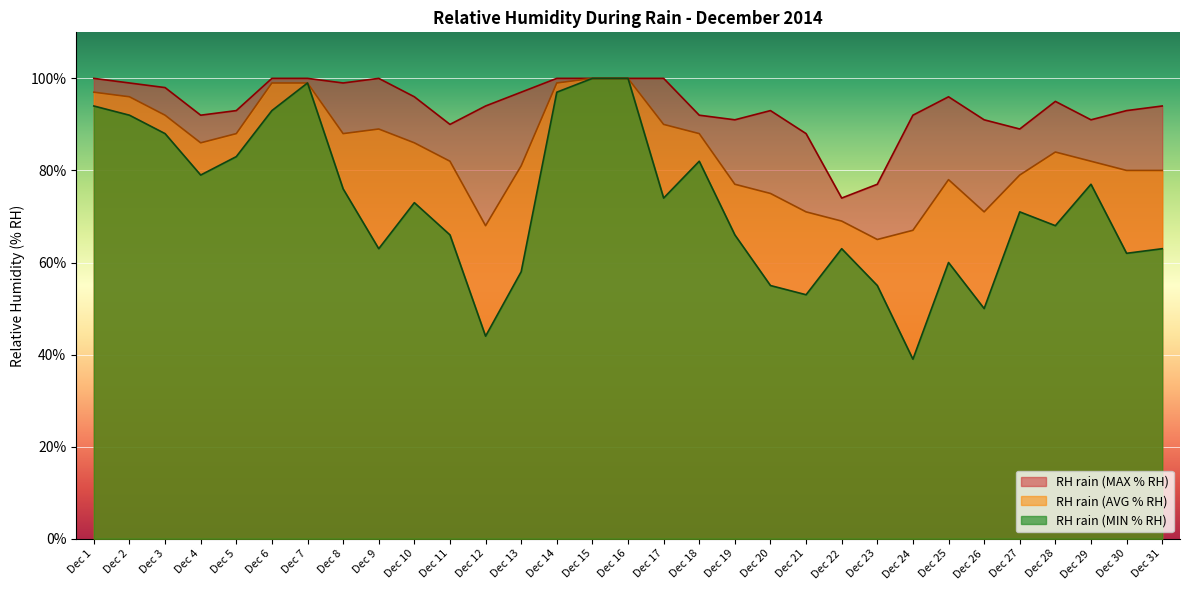

What is the difference between the RH rain (MIN % RH) values at Dec 31 and Dec 15?

37